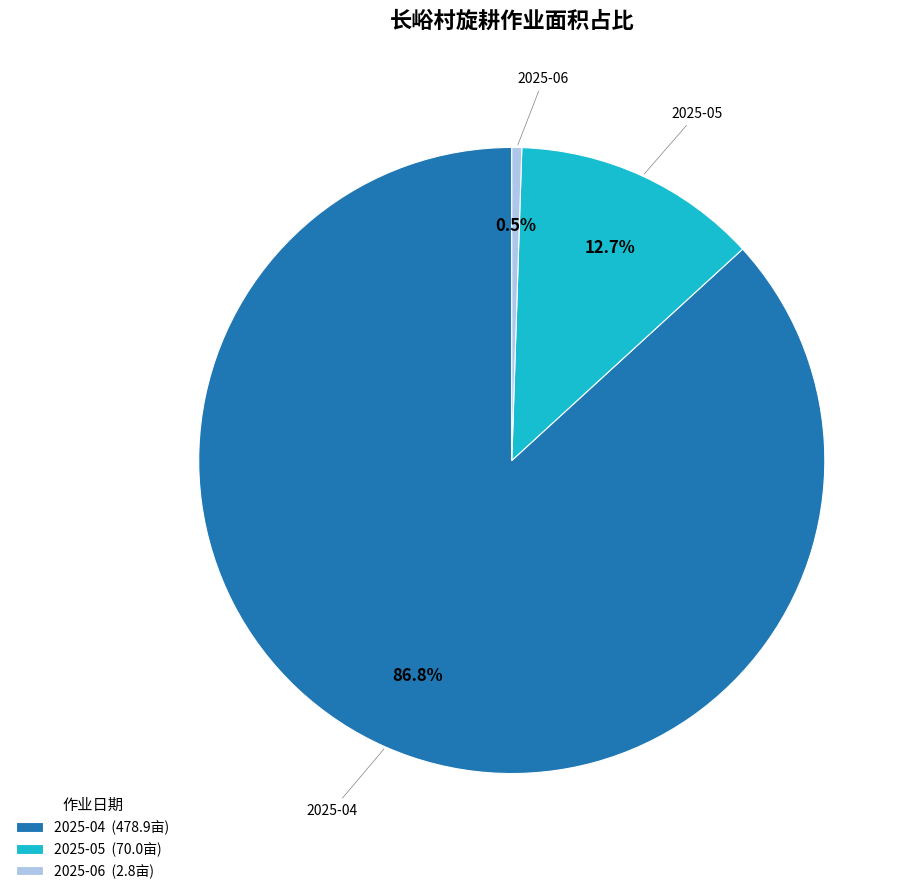

Rank the categories by value from highest to lowest.

2025-04, 2025-05, 2025-06